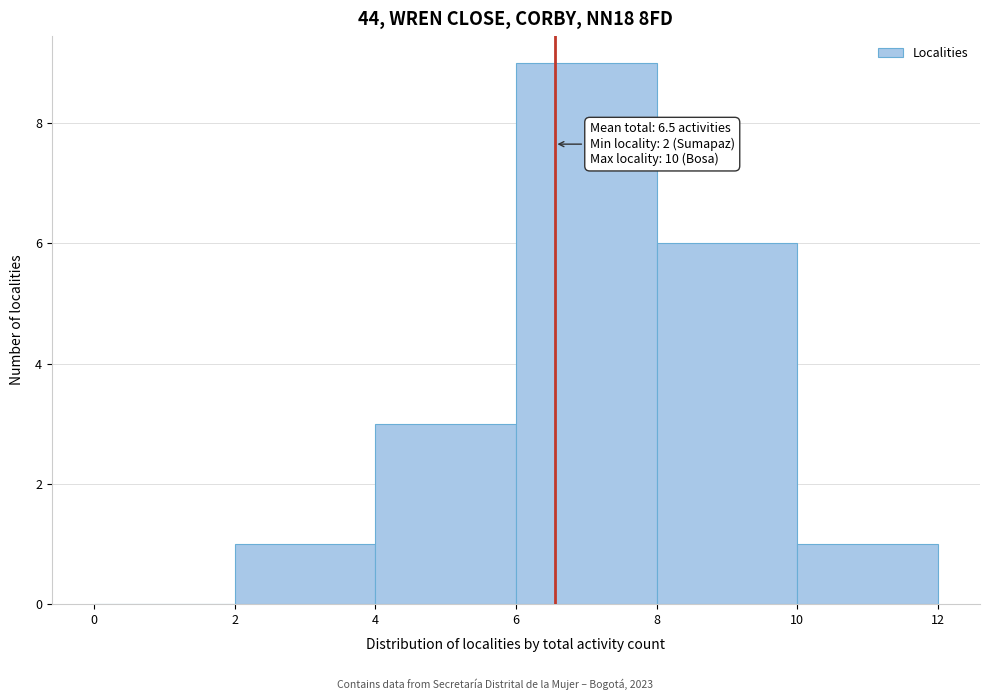

Which range on the x-axis has the tallest bar?

6 to 8